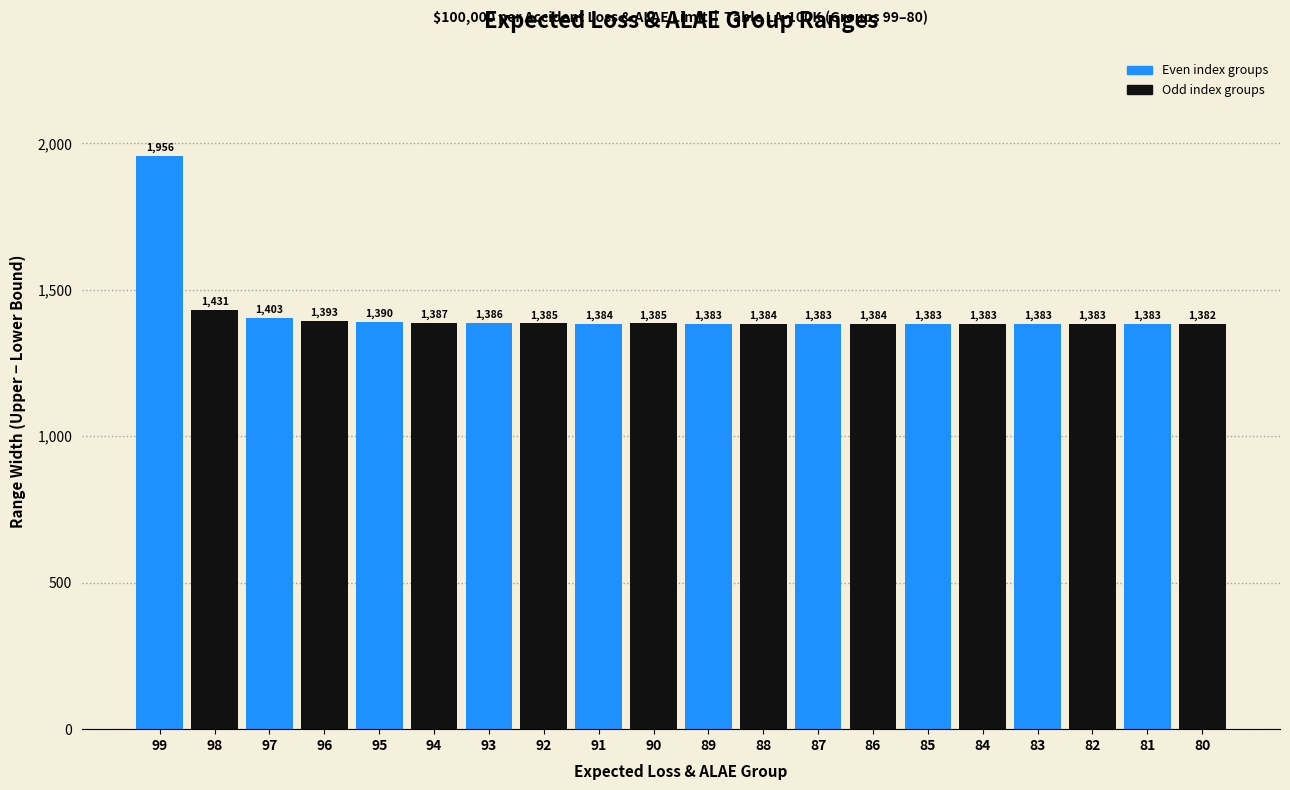

Reading left to right, list all the values displayed in this chart.

1956	1431	1403	1393	1390	1387	1386	1385	1384	1385	1383	1384	1383	1384	1383	1383	1383	1383	1383	1382